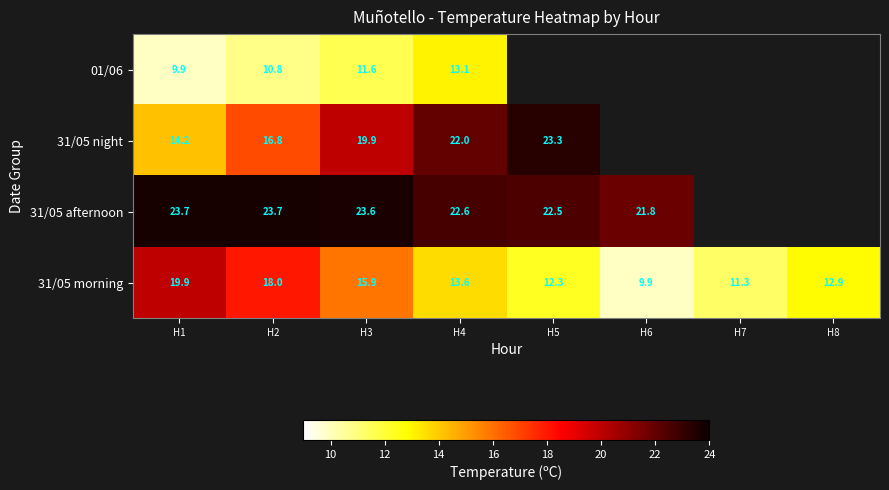

Which label corresponds to the largest value in the chart?

H1